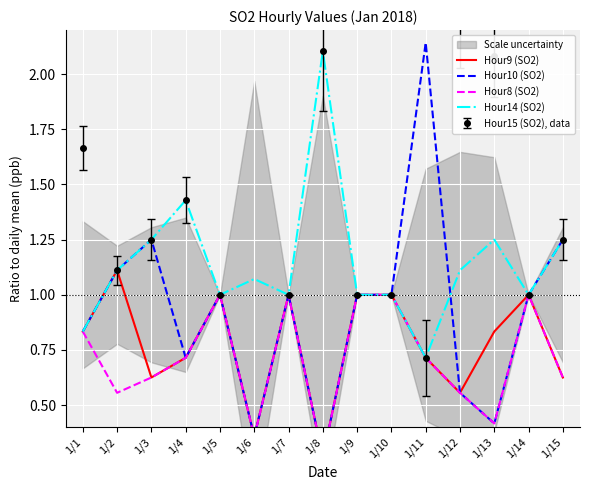

What is the total value across all series at 1/7?

4.0